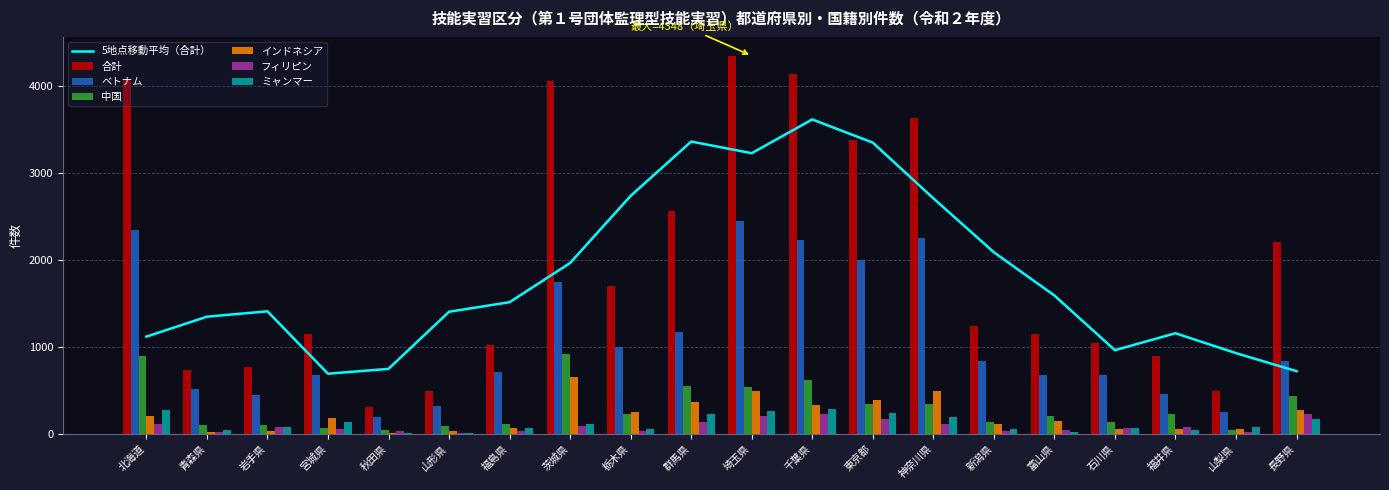

At which category is the sum across all series the highest?

埼玉県